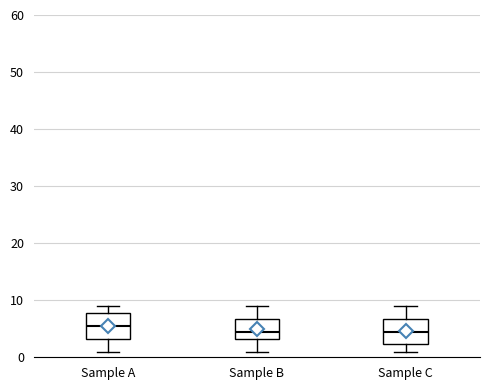

Which box has the highest median line?

Sample A